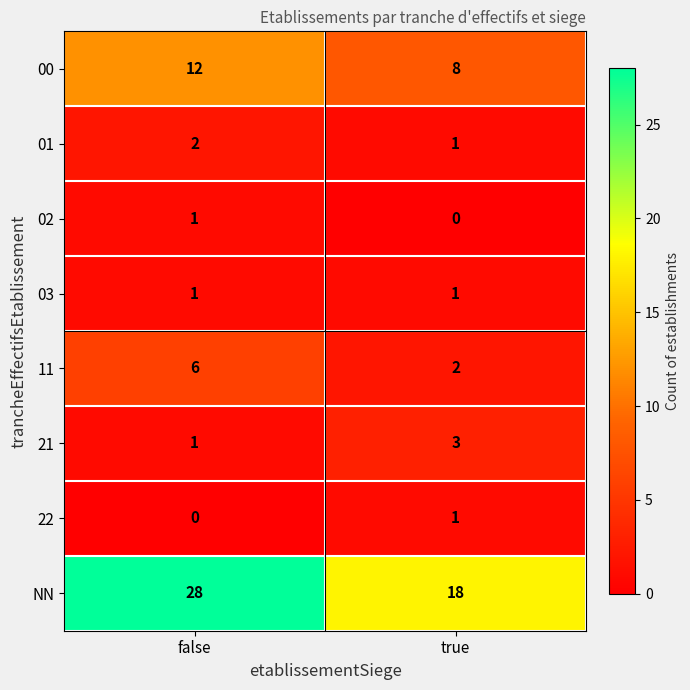

At how many categories does at least one series exceed 8?

2